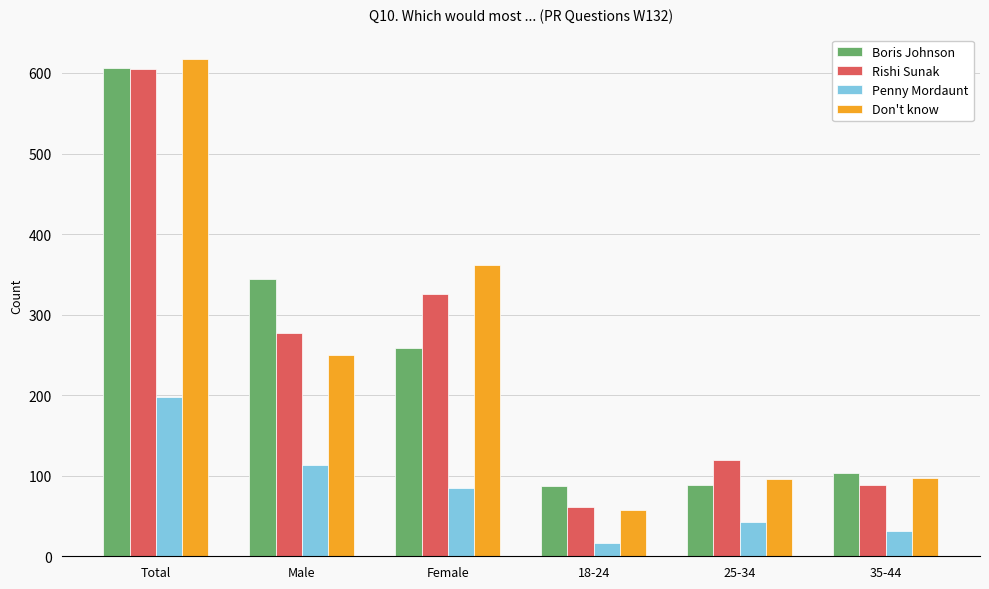

True or false: Penny Mordaunt has a value of 264 at Total.

False